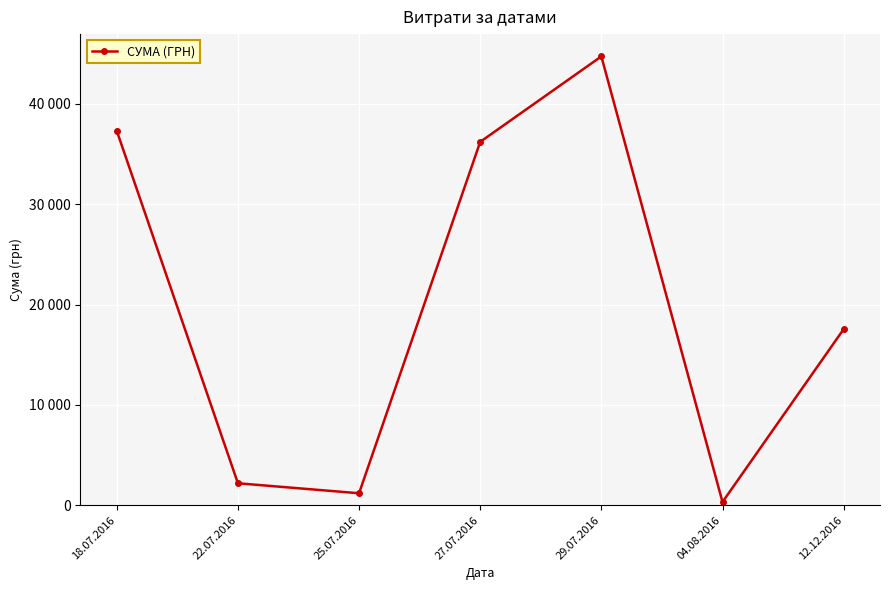

Does the chart have visible grid lines?

Yes